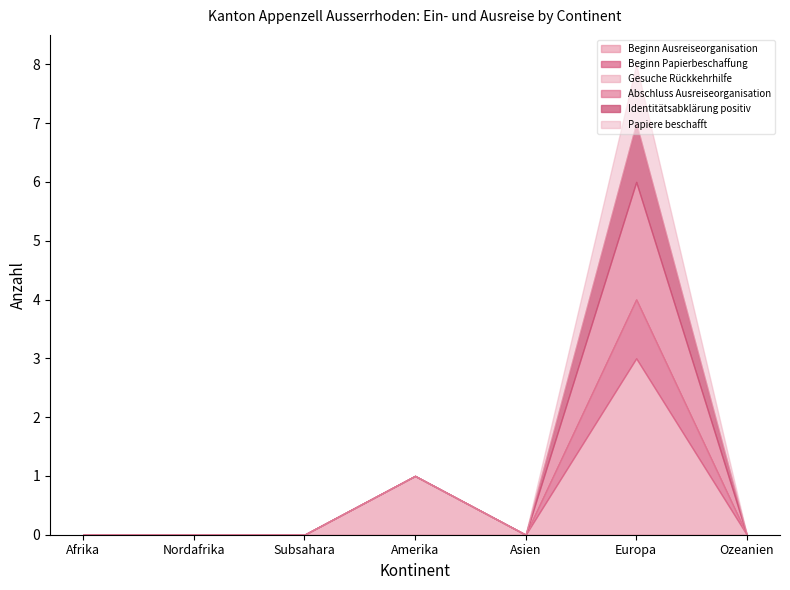

List the series in order of their peak value, lowest first.

Gesuche Rückkehrhilfe, Beginn Papierbeschaffung, Identitätsabklärung positiv, Papiere beschafft, Abschluss Ausreiseorganisation, Beginn Ausreiseorganisation